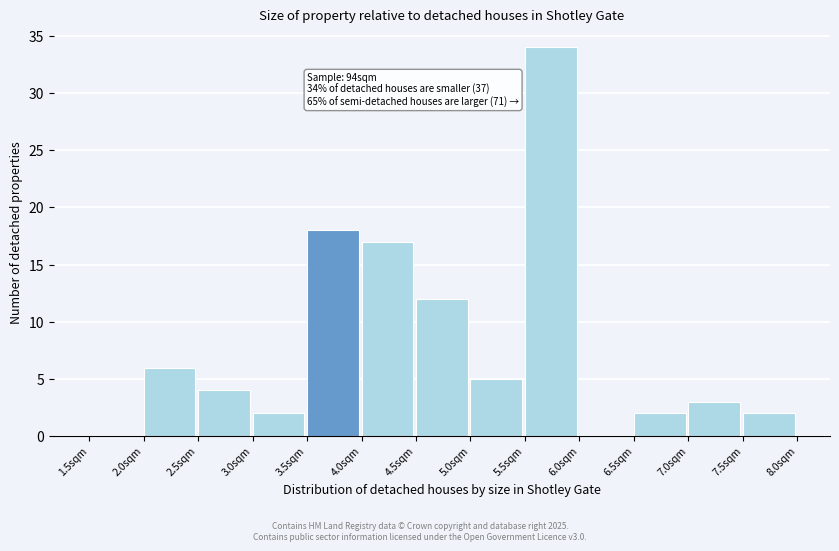

Over which range of the x-axis is the bar tallest?

5.5 to 6.0